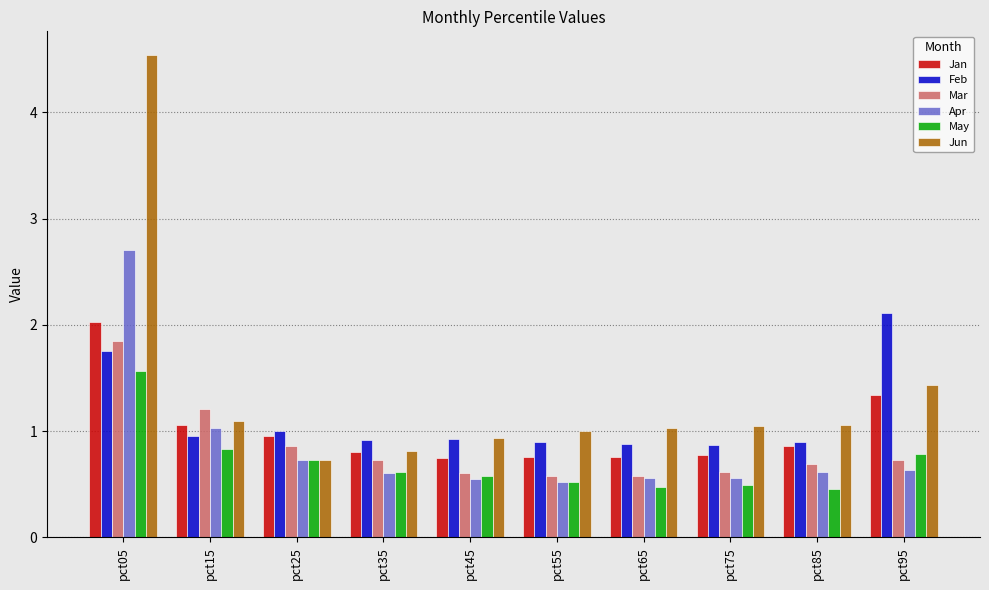

Are the bars grouped side by side (vs. stacked)?

Yes